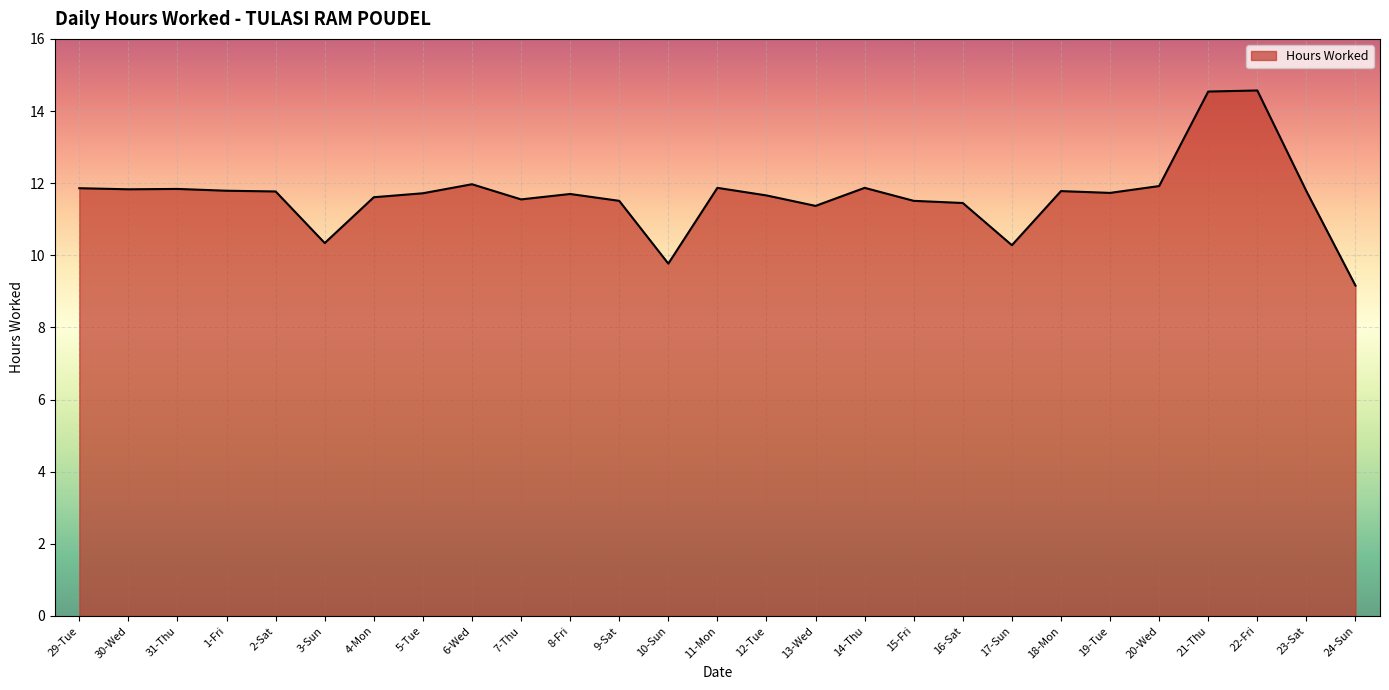

Count the number of categories in the chart.

27